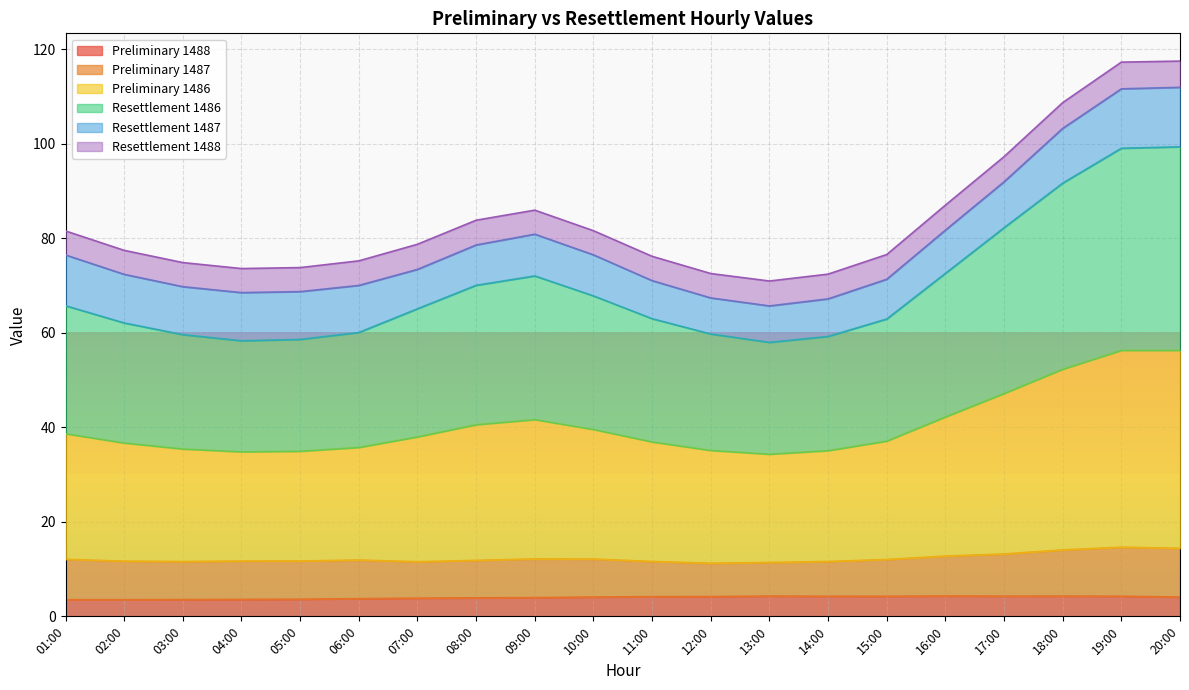

What is the total value across all series at 04:00?

73.6